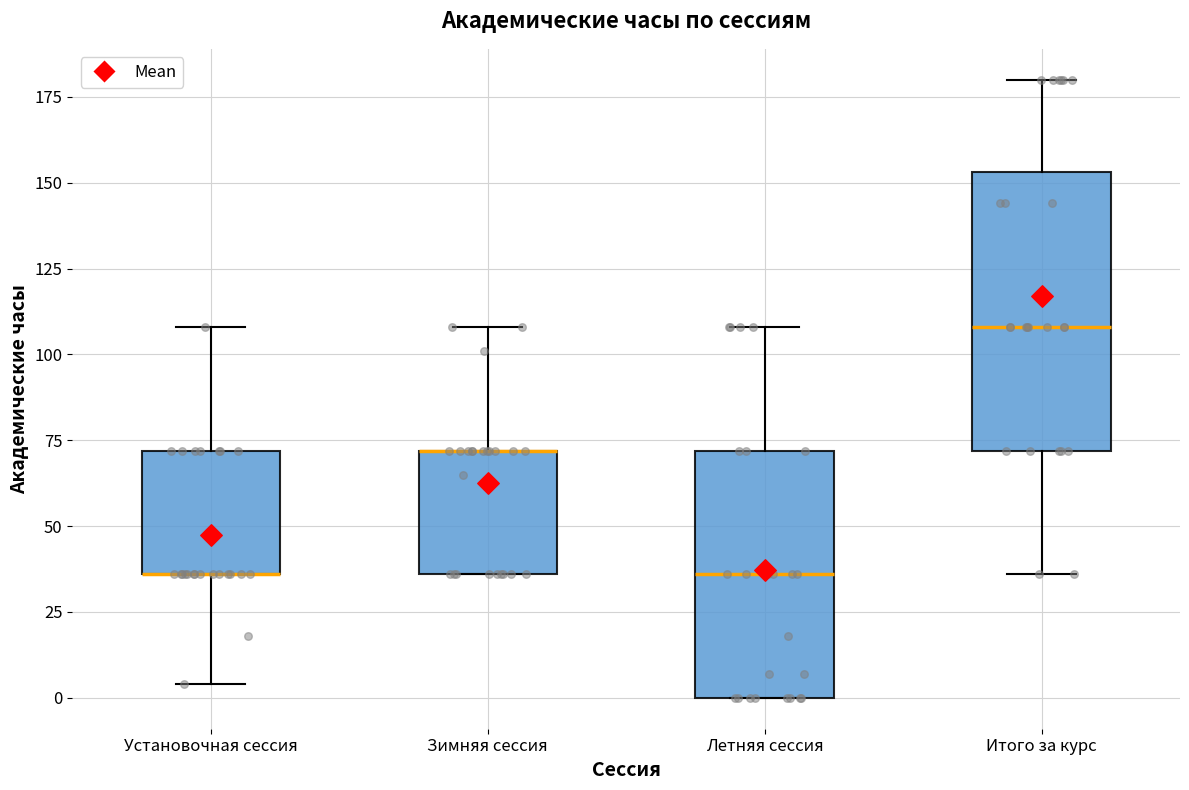

Reading left to right, transcribe this box plot: for each box, give where its median line is, the range the box spans, and where its two whiskers end, as read against the y-axis. The values are not printed on the chart, so give them approximately, as read against the axis.

Установочная сессия: median 35 (drawn on the box's lower edge), box 35 to 70, whiskers 5 to 110
Зимняя сессия: median 70 (drawn on the box's upper edge), box 35 to 70, whiskers 35 to 110
Летняя сессия: median 35, box 0 to 70, whiskers 0 to 110
Итого за курс: median 110, box 70 to 155, whiskers 35 to 180